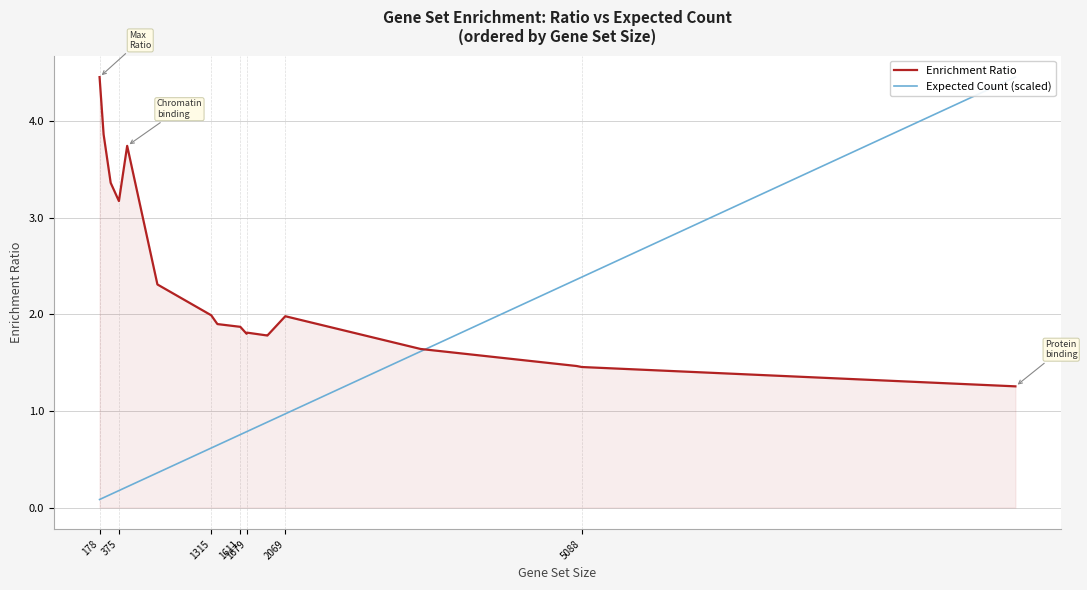

True or false: Enrichment Ratio has a value of 1.0 at 1315.

False